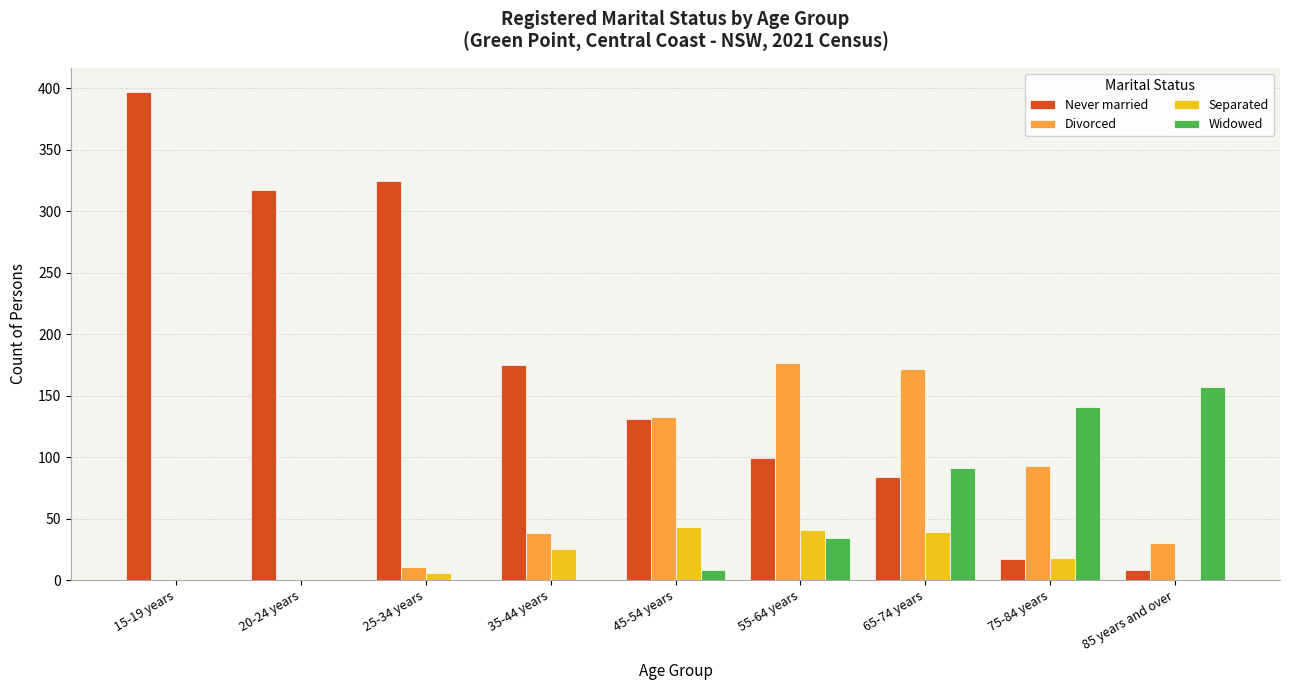

How many groups of bars are there?

9